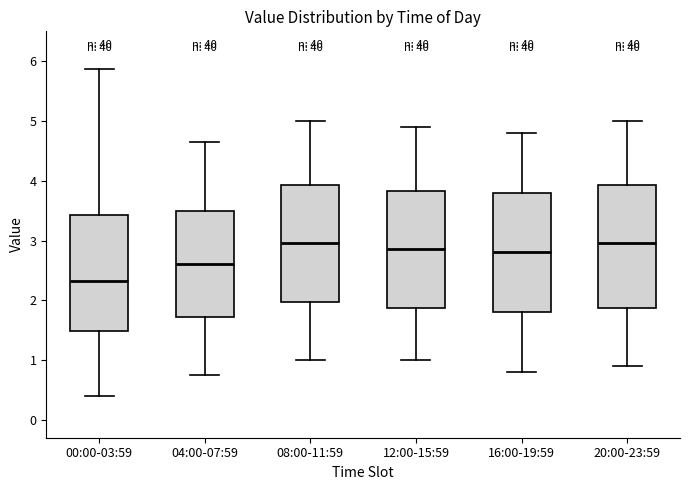

Reading left to right, read every box against the y-axis: the position of its median line, the range the box covers, and the ends of its whiskers. The values are not printed on the chart, so give them approximately, as read against the axis.

00:00-03:59: median 2.3, box 1.5 to 3.4, whiskers 0.4 to 5.9
04:00-07:59: median 2.6, box 1.7 to 3.5, whiskers 0.8 to 4.7
08:00-11:59: median 3.0, box 2.0 to 3.9, whiskers 1.0 to 5.0
12:00-15:59: median 2.9, box 1.9 to 3.8, whiskers 1.0 to 4.9
16:00-19:59: median 2.8, box 1.8 to 3.8, whiskers 0.8 to 4.8
20:00-23:59: median 3.0, box 1.9 to 3.9, whiskers 0.9 to 5.0